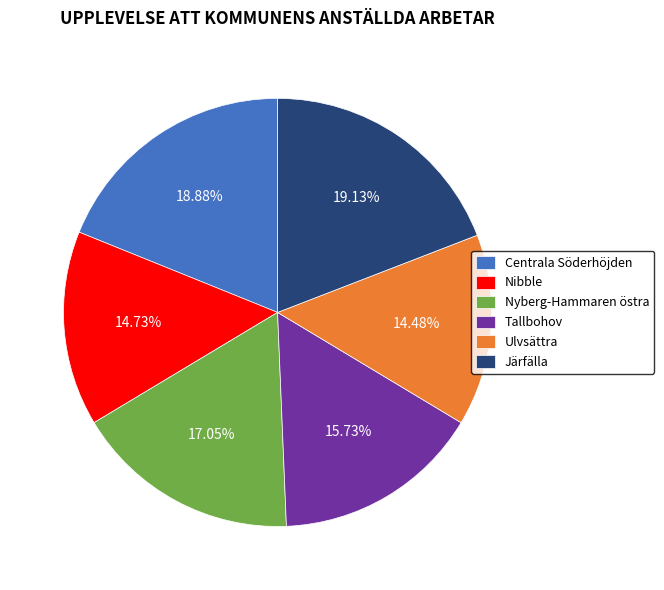

True or false: Järfälla accounts for 13% of the total.

False